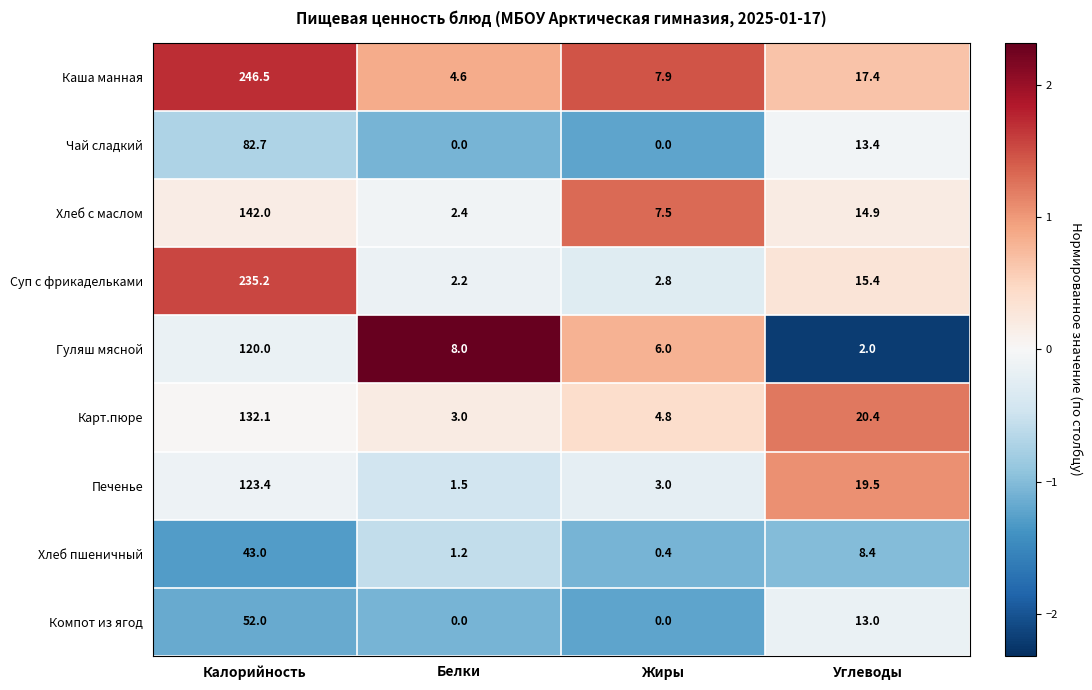

Is it true that Печенье equals 123.4 at Калорийность?

True